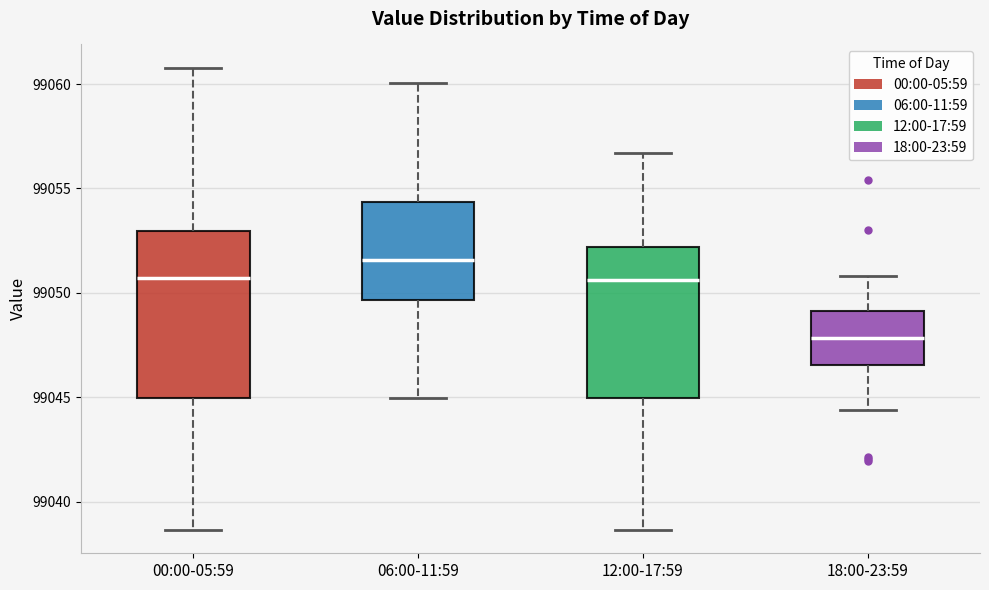

Reading left to right, transcribe this box plot: for each box, give where its median line is, the range the box spans, and where its two whiskers end, as read against the y-axis. The values are not printed on the chart, so give them approximately, as read against the axis.

00:00-05:59: median 99050.5, box 99045.0 to 99053.0, whiskers 99038.5 to 99061.0
06:00-11:59: median 99051.5, box 99049.5 to 99054.5, whiskers 99045.0 to 99060.0
12:00-17:59: median 99050.5, box 99045.0 to 99052.0, whiskers 99038.5 to 99056.5
18:00-23:59: median 99048.0, box 99046.5 to 99049.0, whiskers 99044.5 to 99051.0